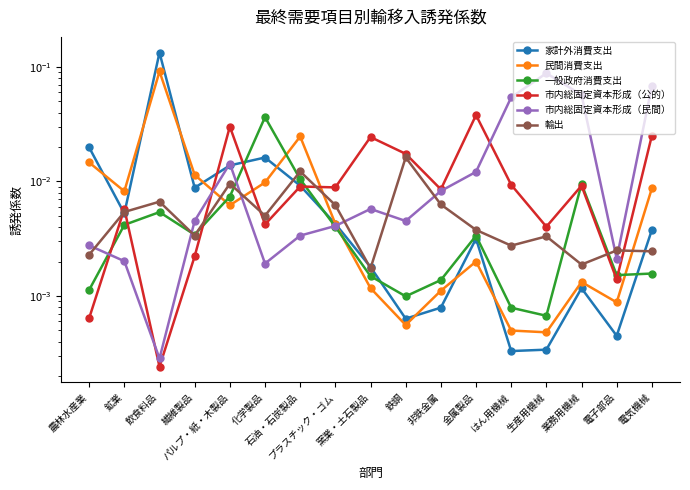

Where is the first local minimum for 市内総固定資本形成（公的）?

飲食料品